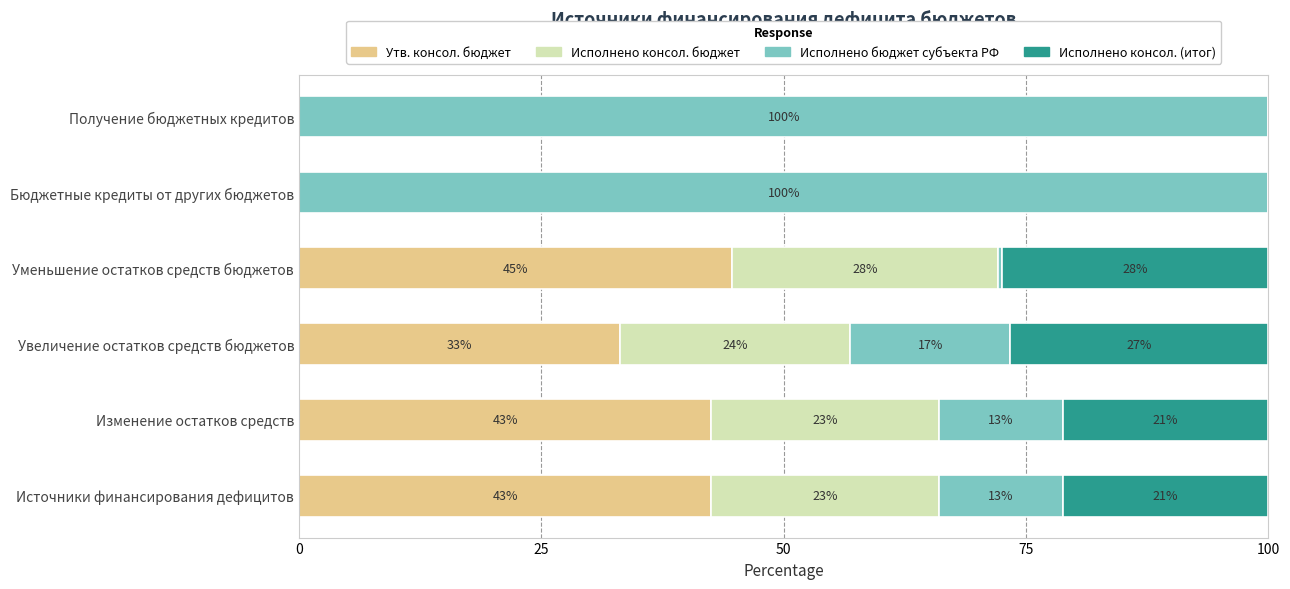

What are all the series names shown in the legend?

Утв. консол. бюджет, Исполнено консол. бюджет, Исполнено бюджет субъекта РФ, Исполнено консол. (итог)